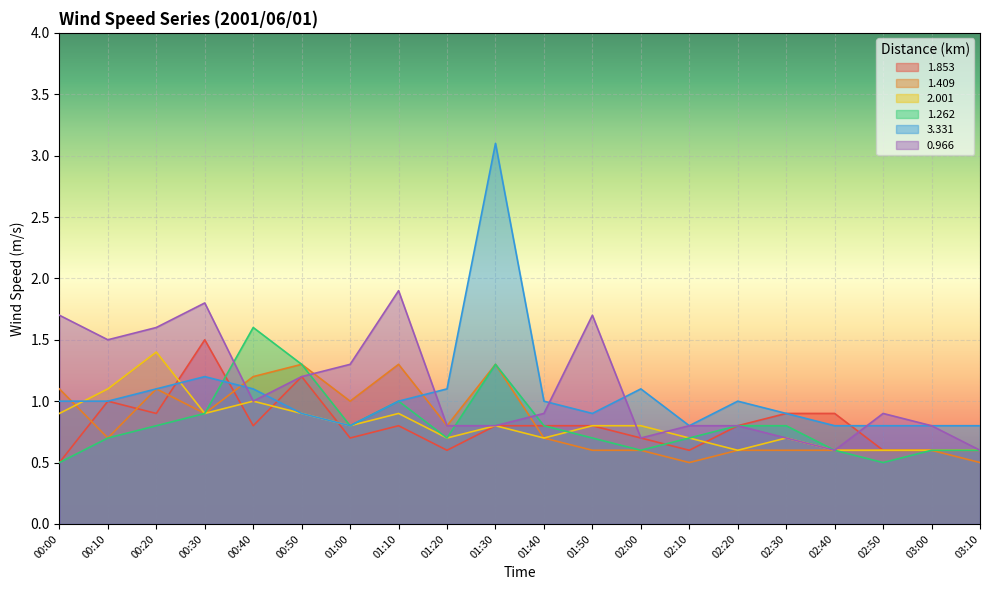

How many lines are shown in the chart?

6